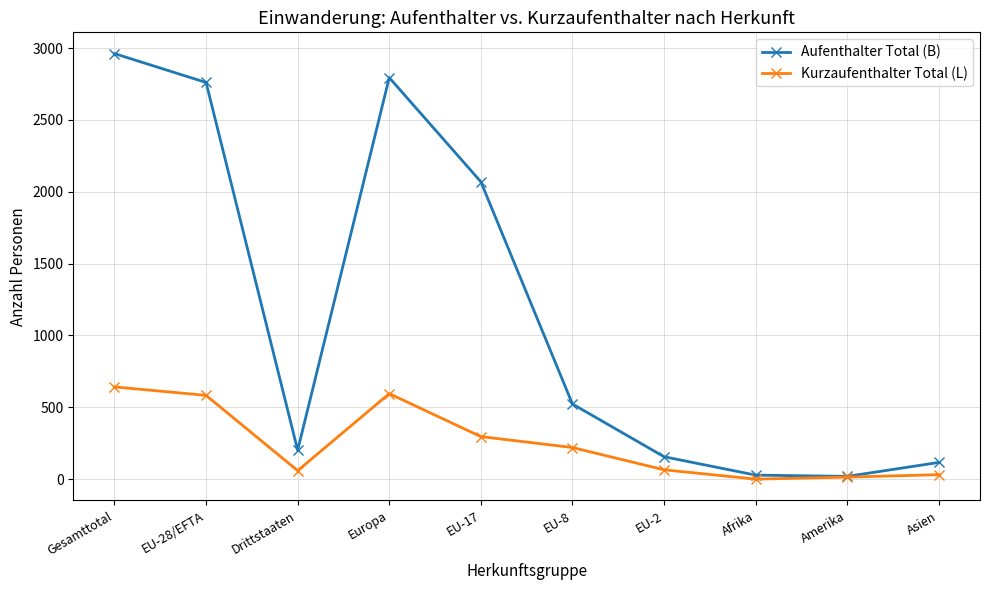

How many data points in Kurzaufenthalter Total (L) are less than 220?

5